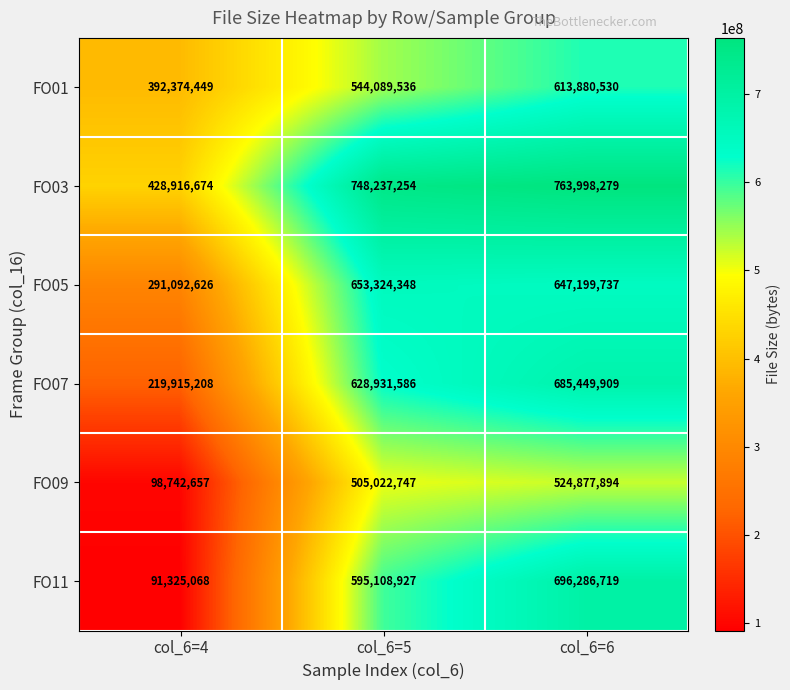

Which series has the largest total across all categories?

FO03